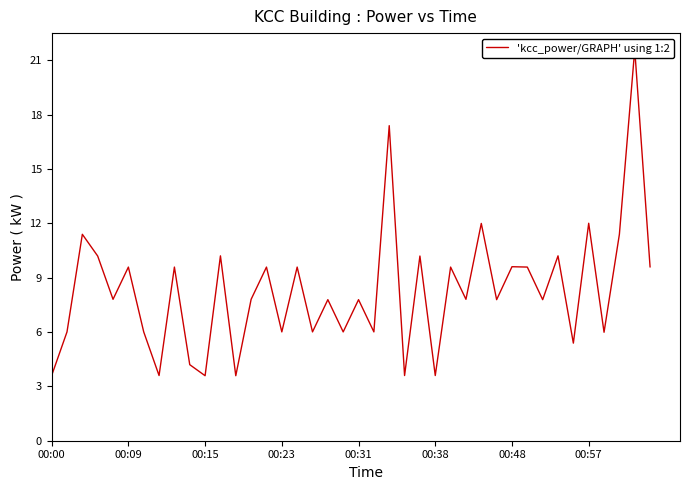

The value at 32 is 7.8. True or false?

True